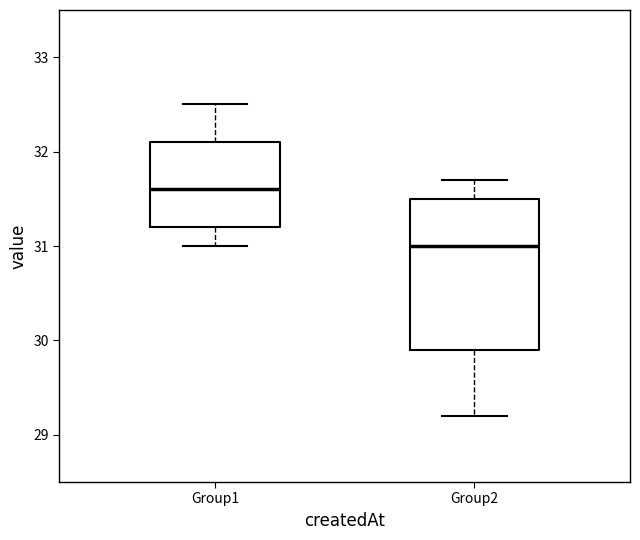

Where does the upper whisker of the box for Group2 end on the y-axis? The values are not printed on the chart, so give them approximately, as read against the axis.

31.7